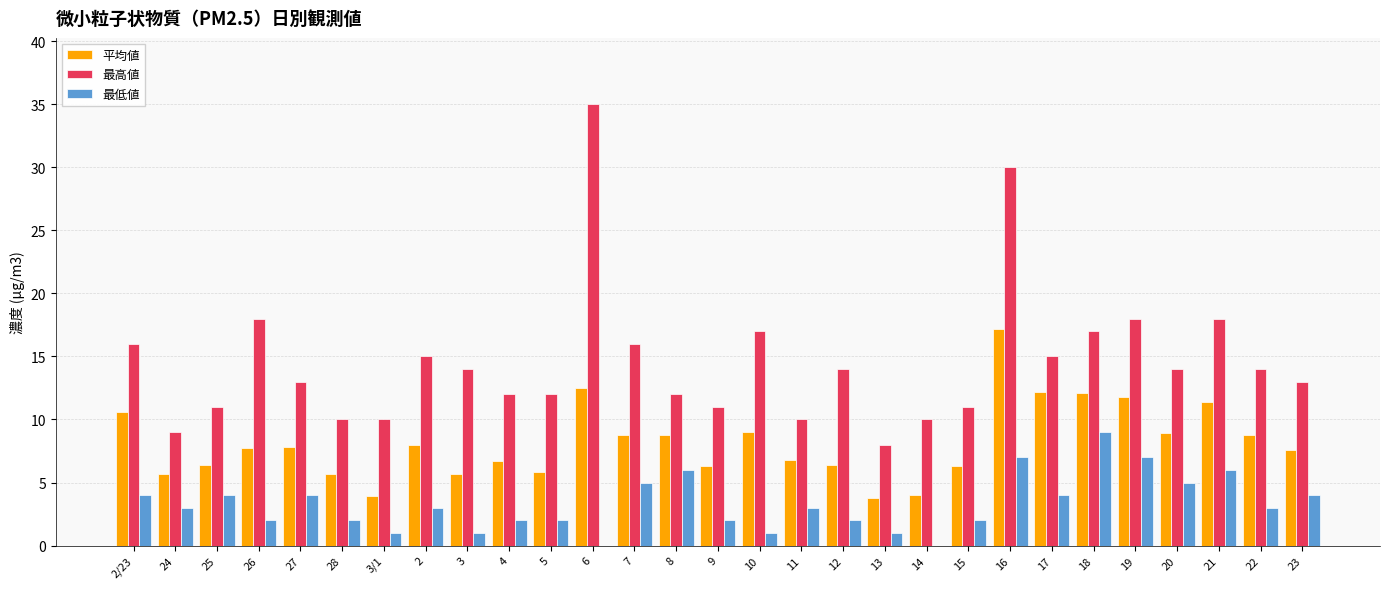

Which category has the highest value in the 最低値 series?

18